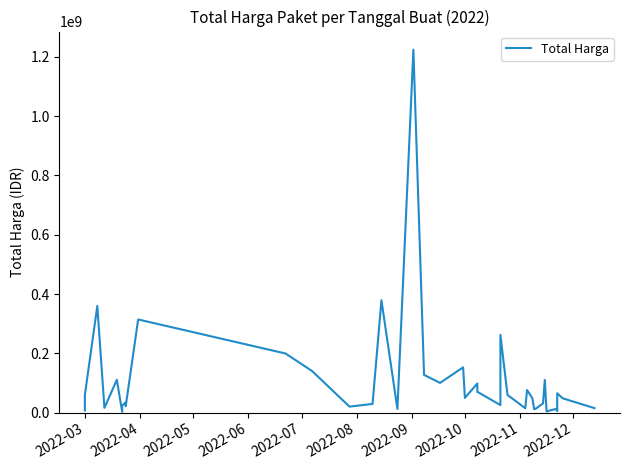

True or false: there are more than 0 points higher than both neighbors.

True